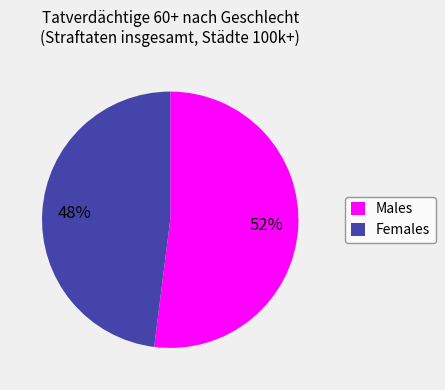

Which slice represents more than half of the pie?

Males